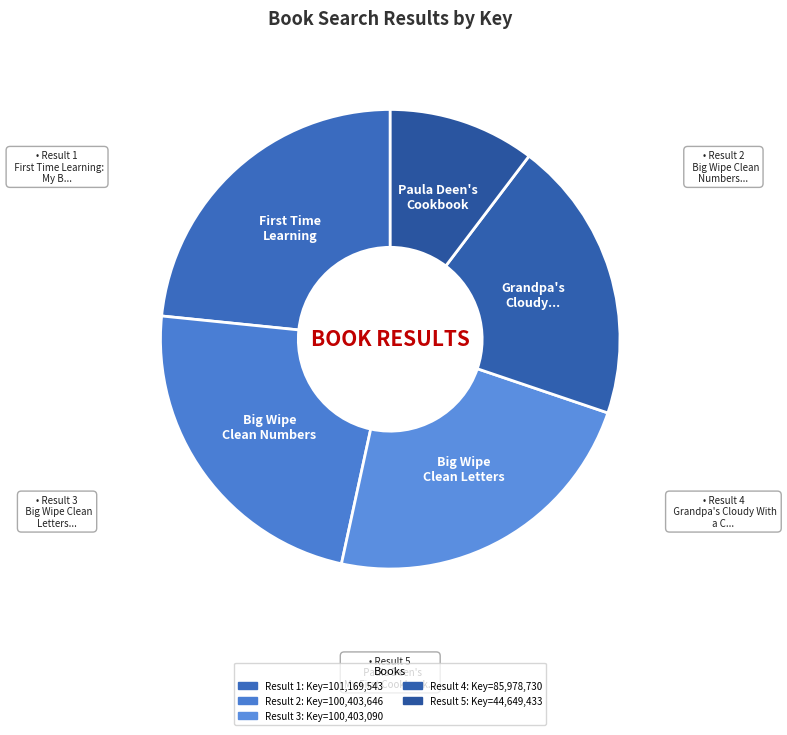

Which category has the smallest portion of the pie?

Paula Deen's Cookbook